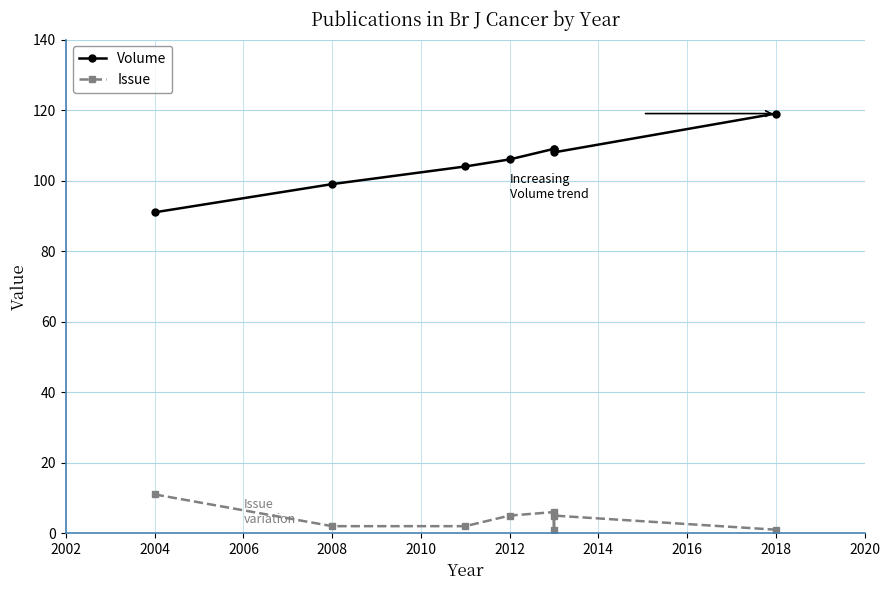

List the series in order of their peak value, highest first.

Volume, Issue